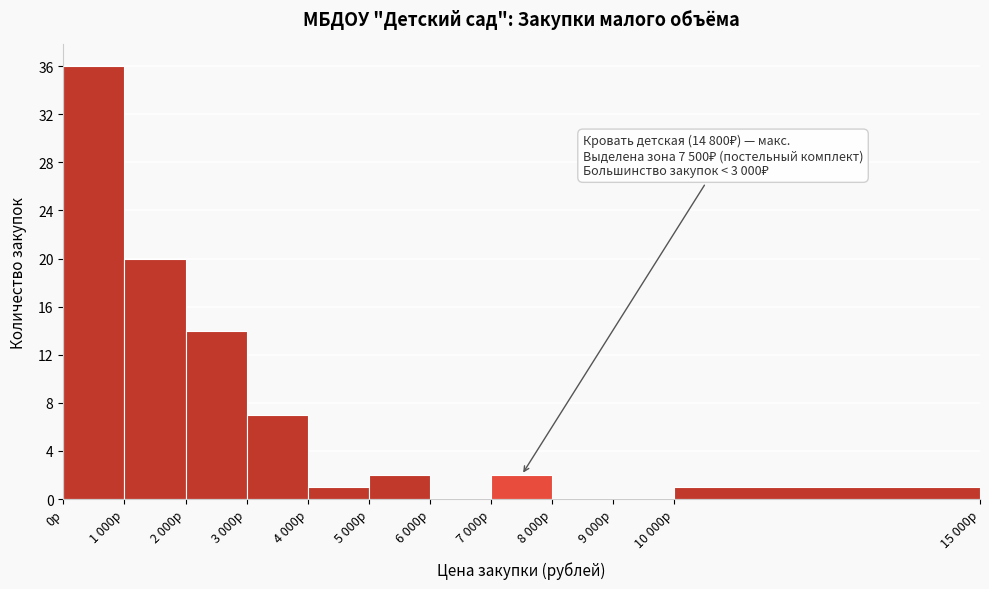

Reading right to left, transcribe all the data shown in this chart.

10 000р=1	9 000р=0	8 000р=0	7 000р=2	6 000р=0	5 000р=2	4 000р=1	3 000р=7	2 000р=14	1 000р=20	0р=36